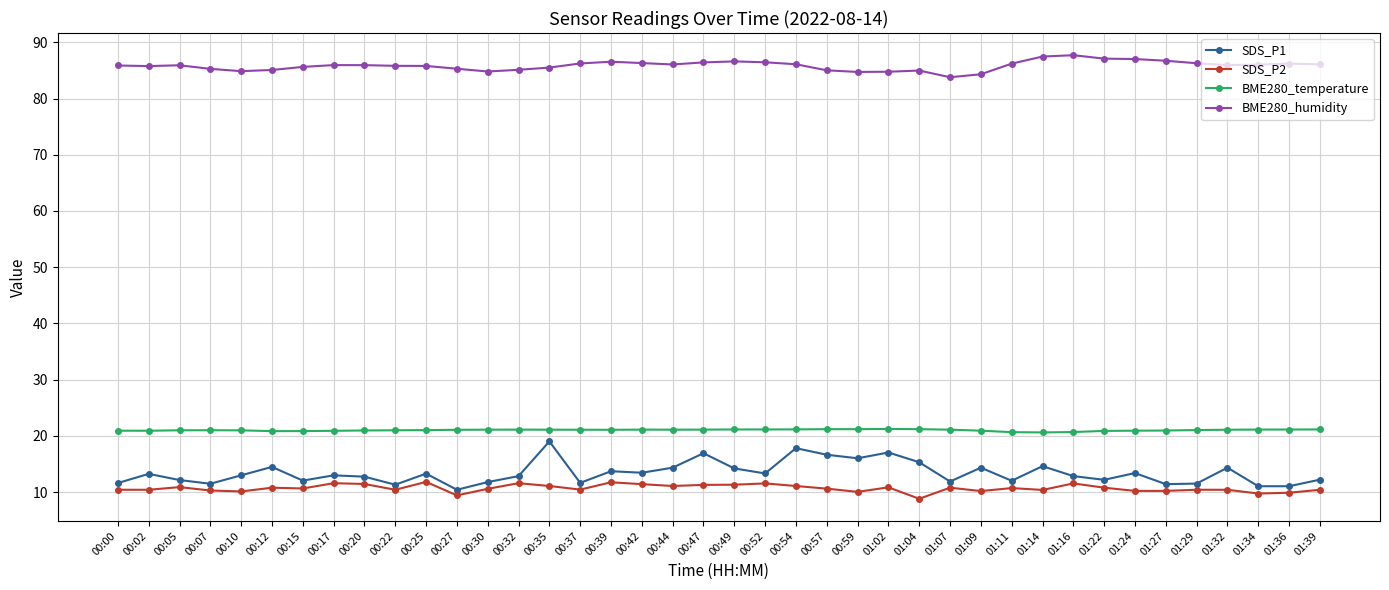

Which series has the widest spread of values?

SDS_P1